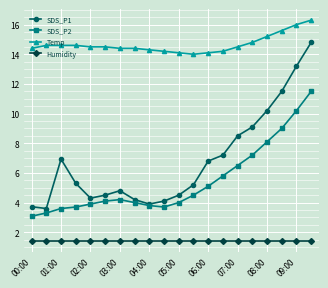

What is the value of the SDS_P1 point at the 20th from the left?

14.8